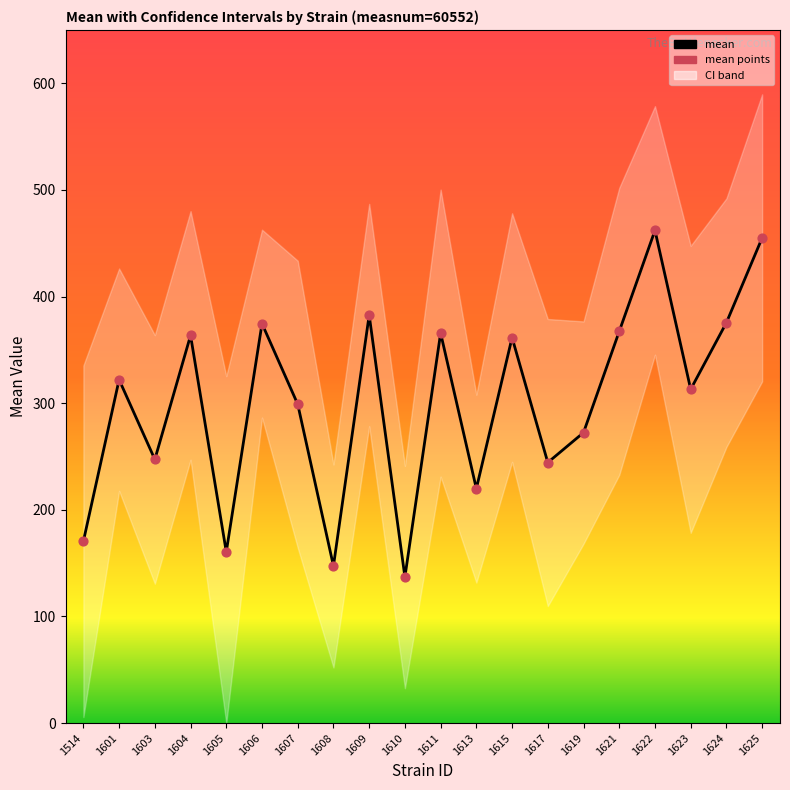

At which category is the sum across all series the highest?

1622